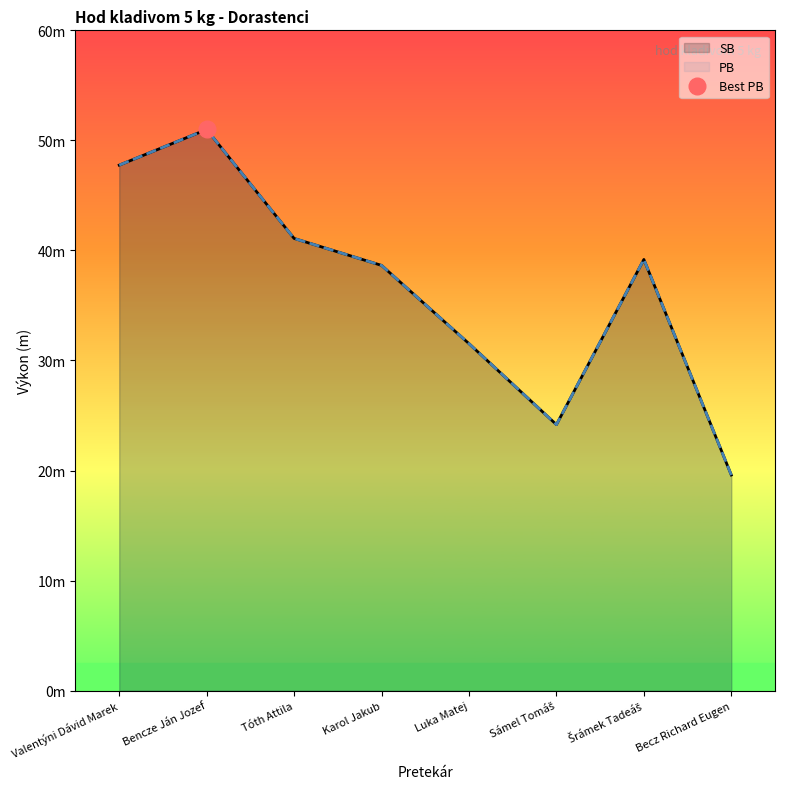

How many interior local peaks does the PB series have?

2